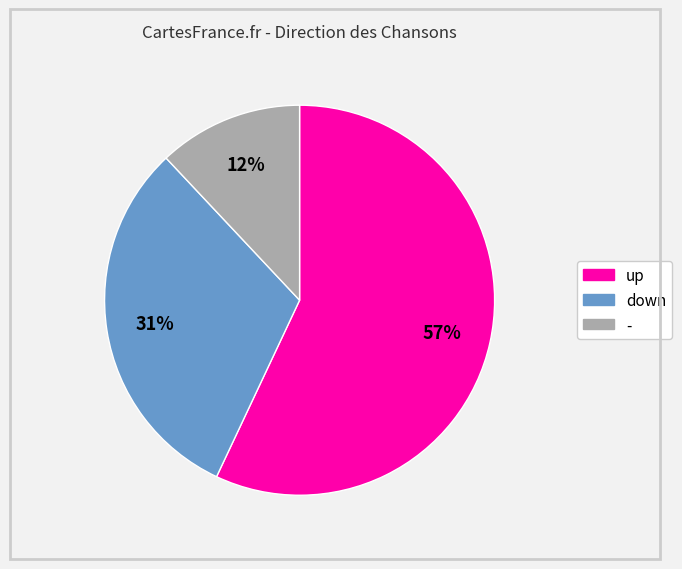

Is it true that down is 31% of the pie?

True